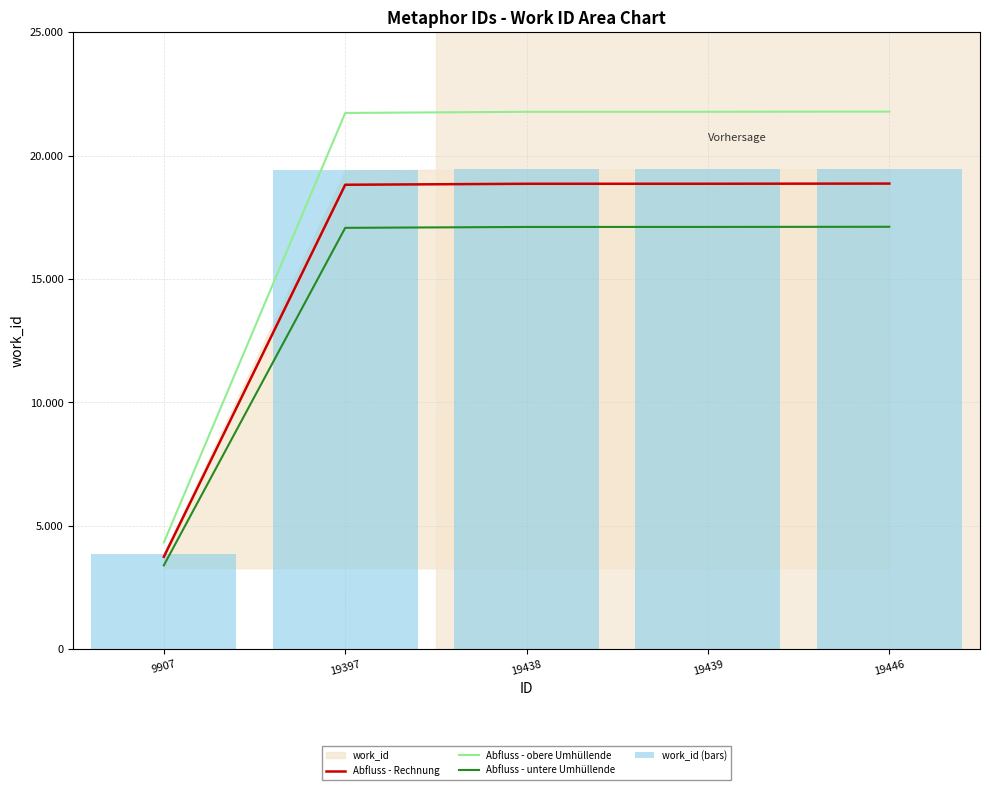

The Abfluss - untere Umhüllende series shows 30280.9 at 19446. True or false?

False